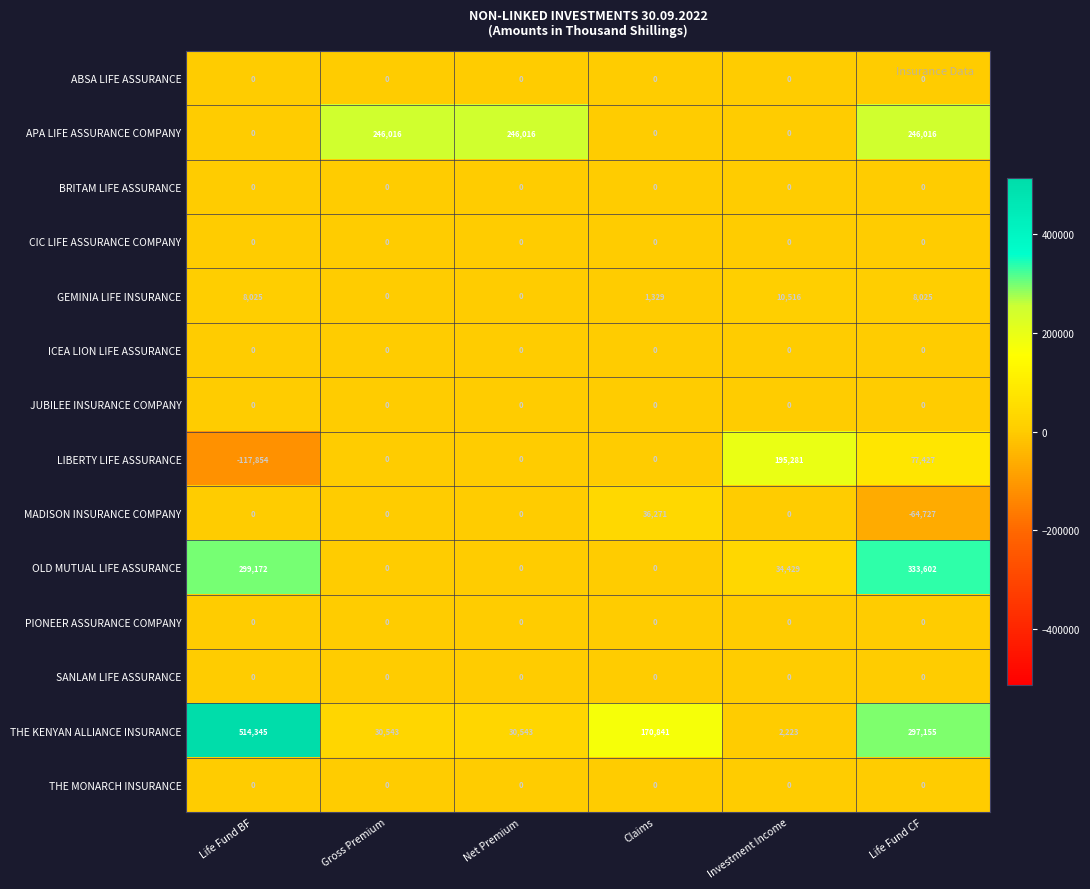

The ICEA LION LIFE ASSURANCE series shows 0 at Investment Income. True or false?

True